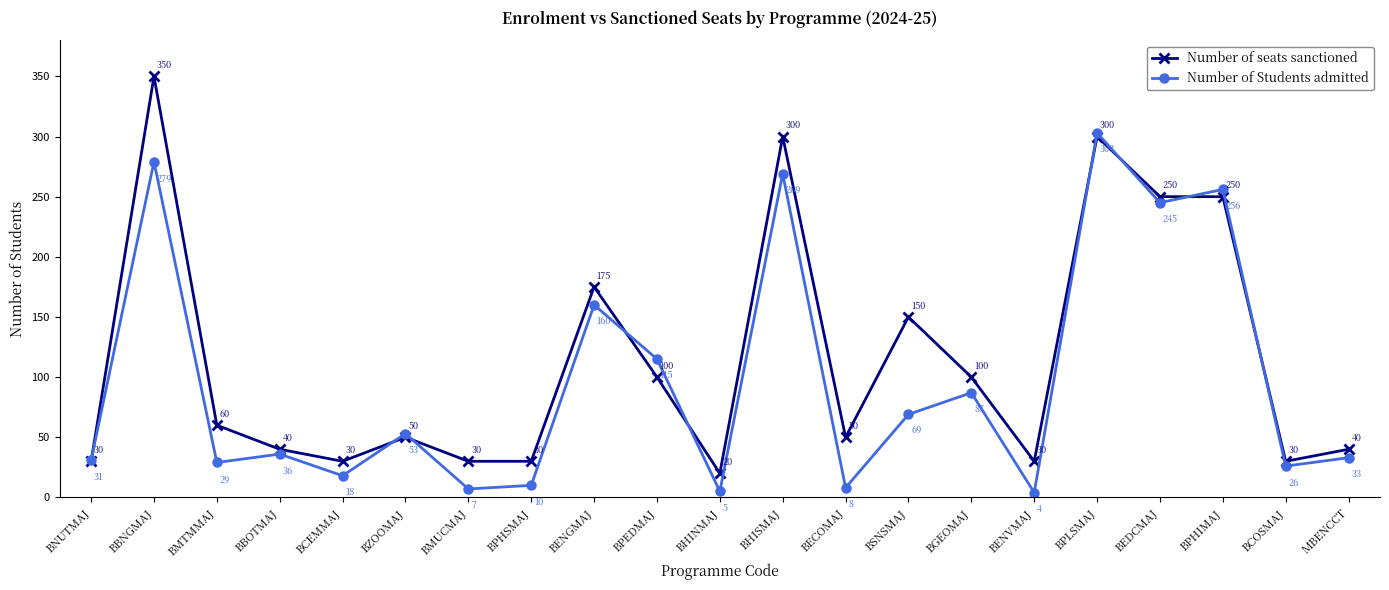

Is it true that Number of Students admitted equals 39 at BSNSMAJ?

False